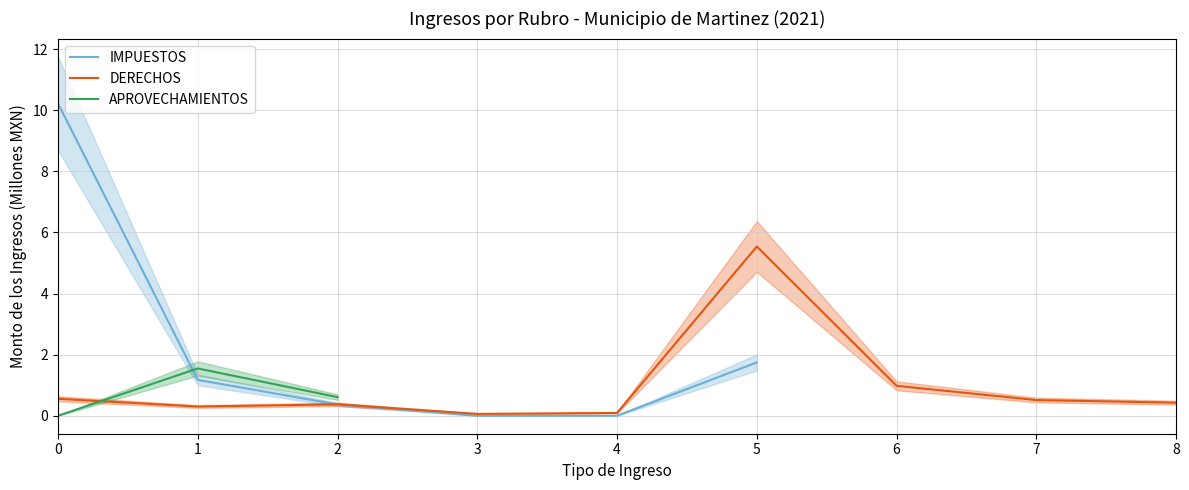

Rank the categories by DERECHOS value from highest to lowest.

5, 6, 0, 7, 8, 2, 1, 4, 3